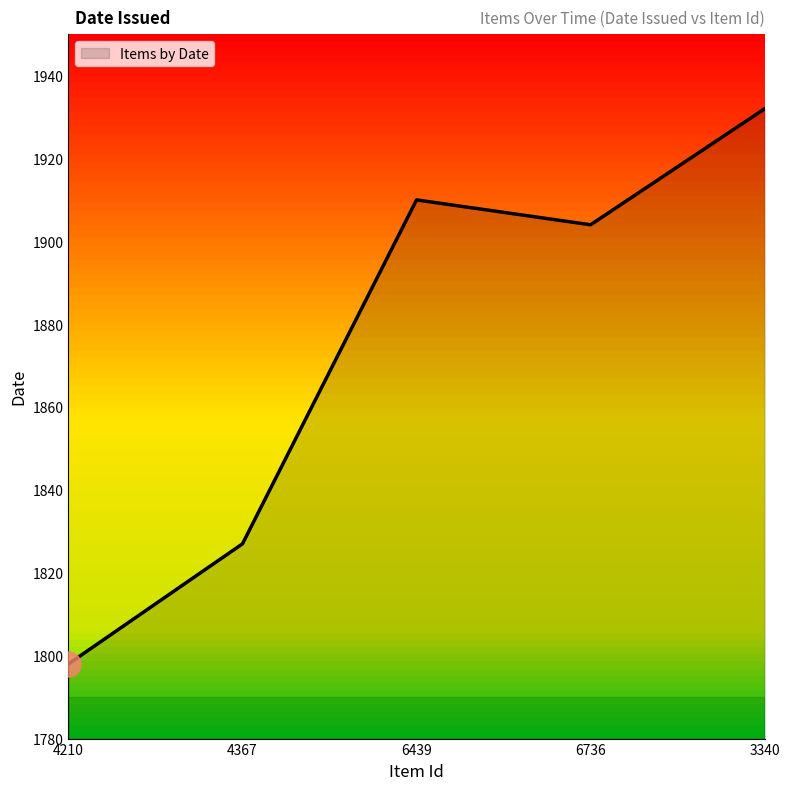

True or false: there are more than 1 points higher than both neighbors.

False